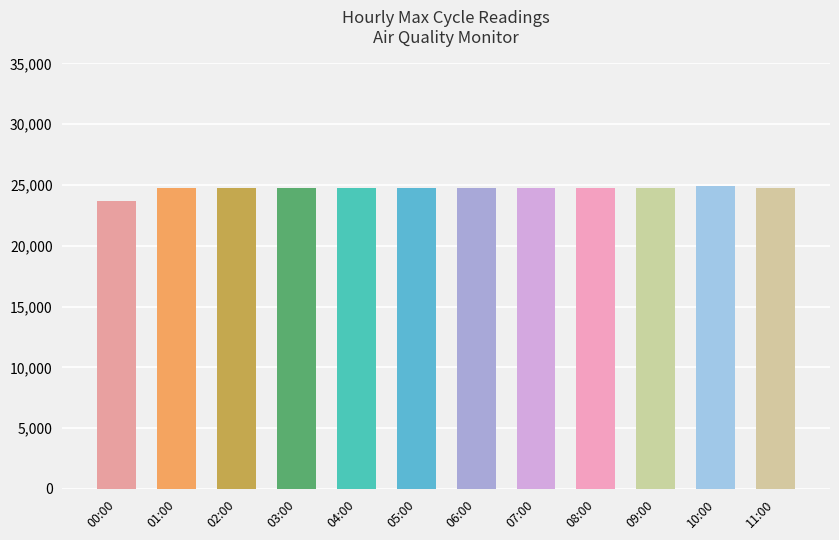

How many values are below 24768?

6